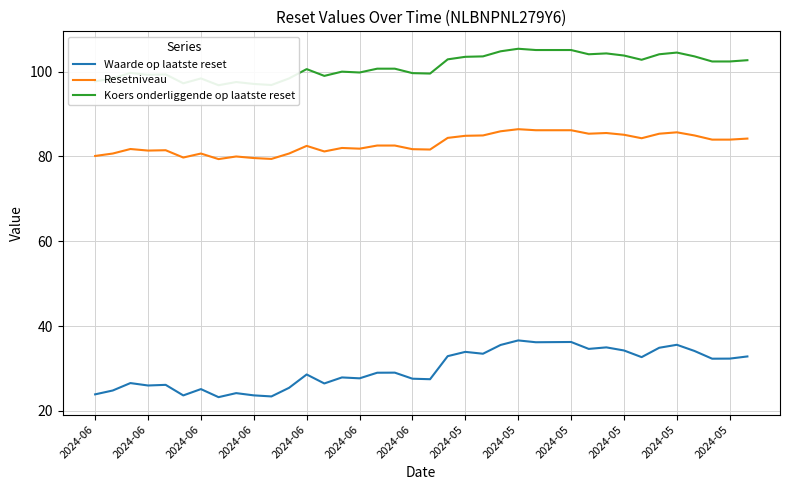

Is the value of Waarde op laatste reset at 23 greater than the value of Koers onderliggende op laatste reset at 28?

No